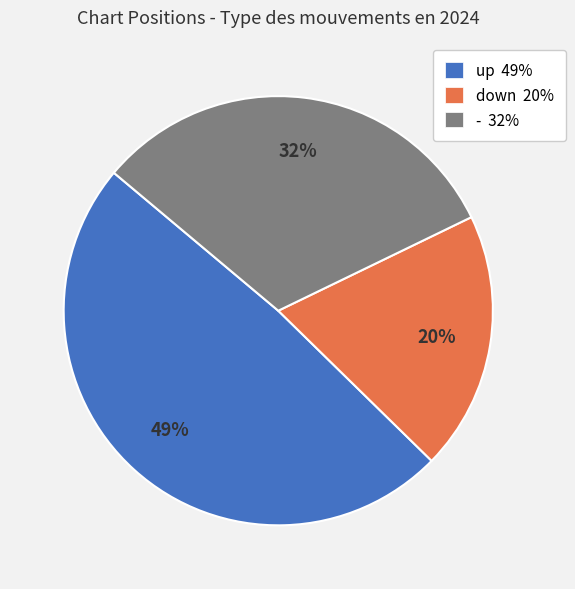

Does - represent more than half of the total?

No